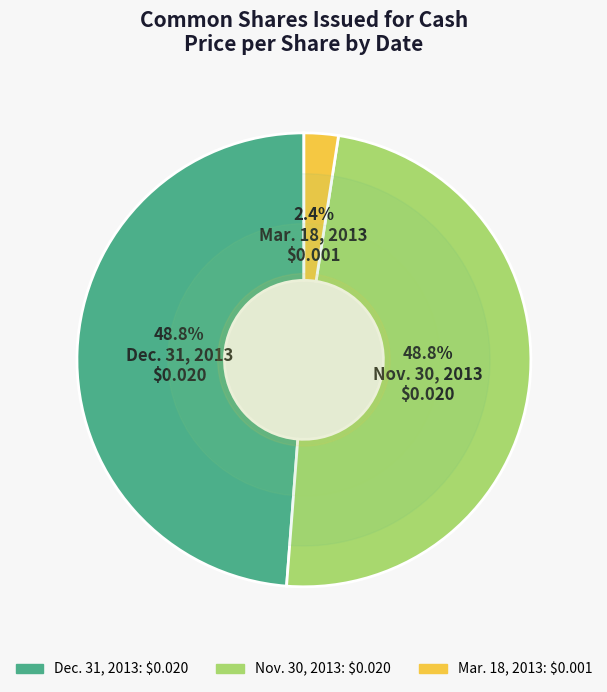

Is there a majority slice in this chart?

No